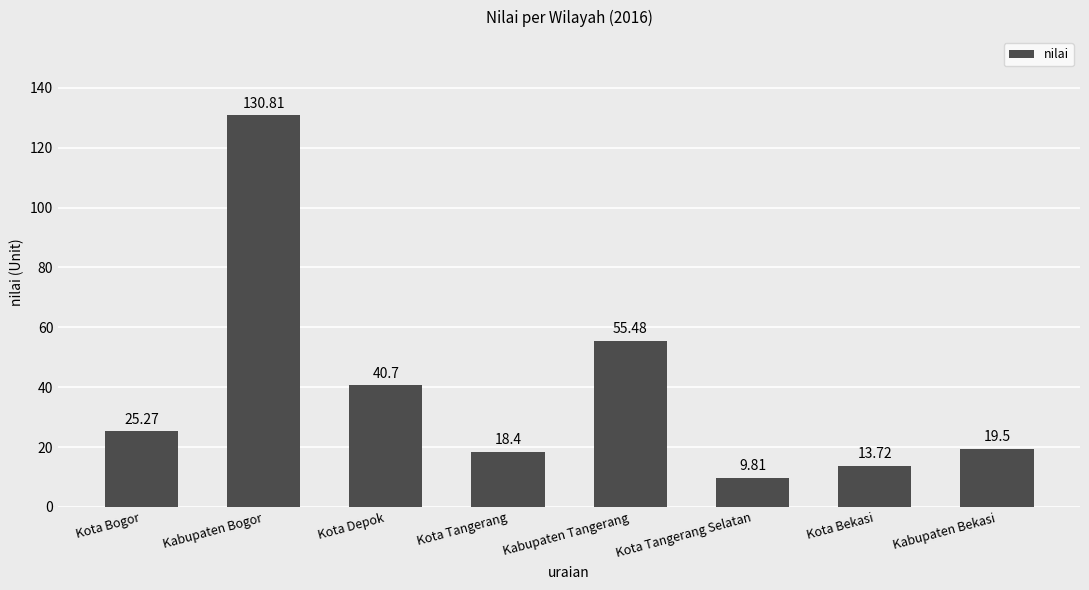

What is the label of the 2nd bar from the left?

Kabupaten Bogor